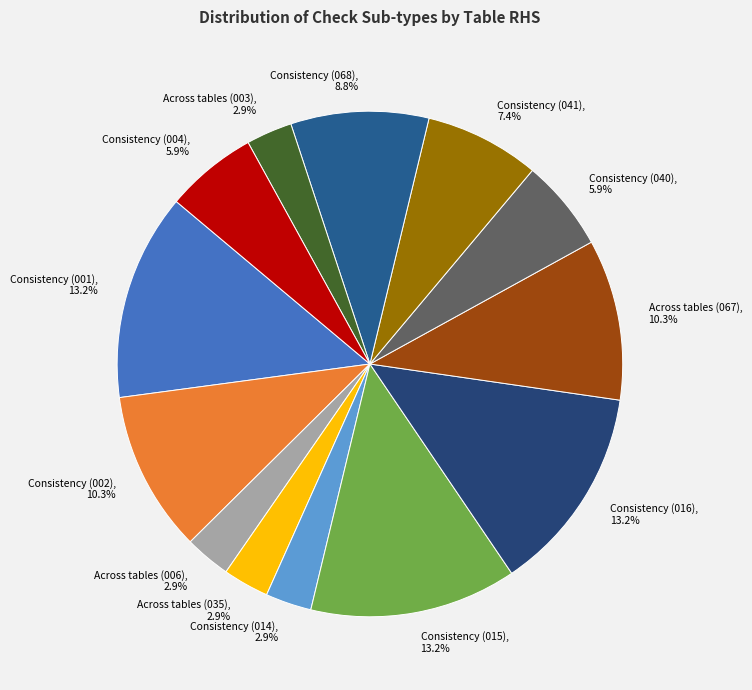

What portion of the pie excludes Across tables (003), 2.9%?

97.1%